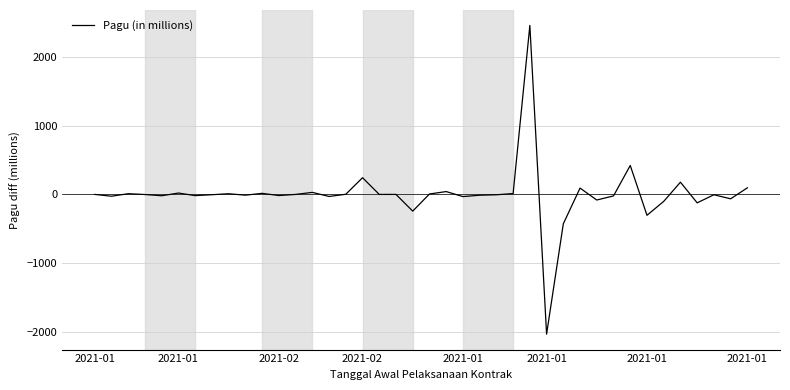

Count the number of values greater than -1.

19